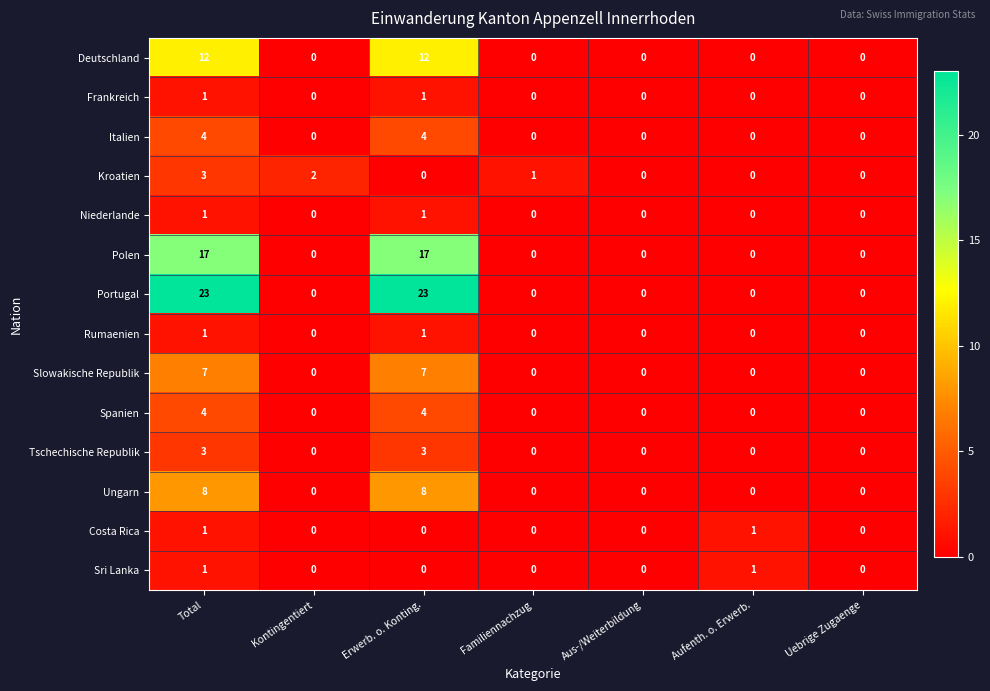

The value of Deutschland at Erwerb. o. Konting. is 5. True or false?

False